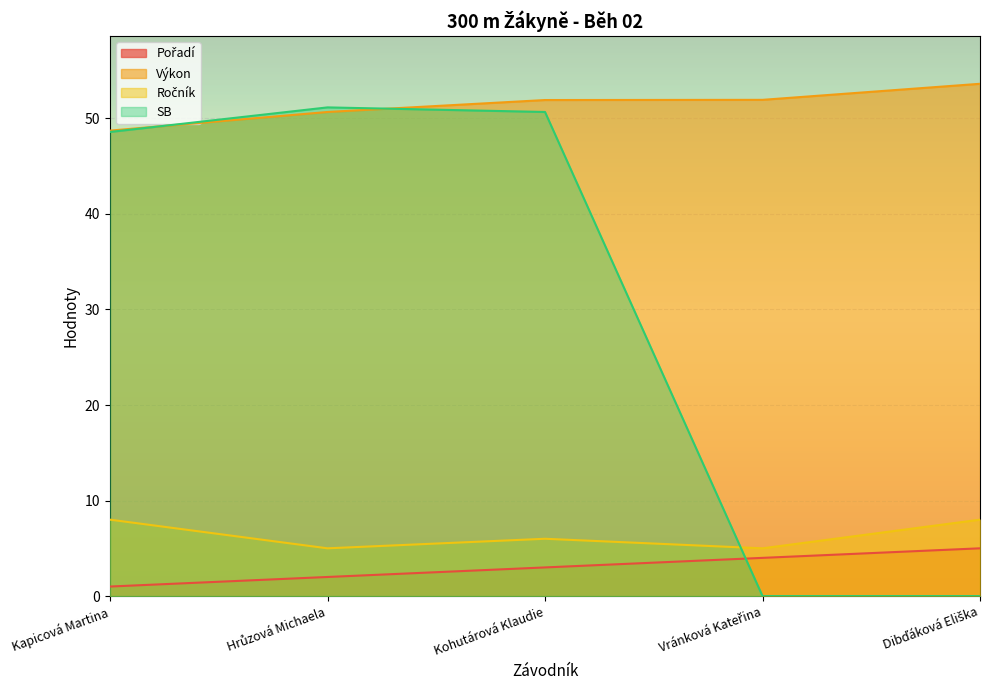

Where does the Ročník series first go above 6?

Kapicová Martina